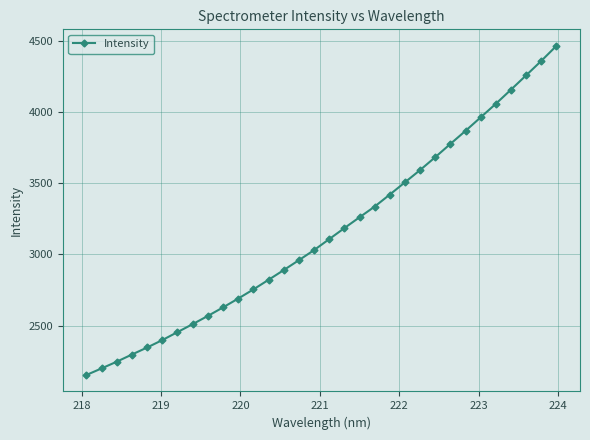

What is the value of the 2nd point from the left?

2198.7